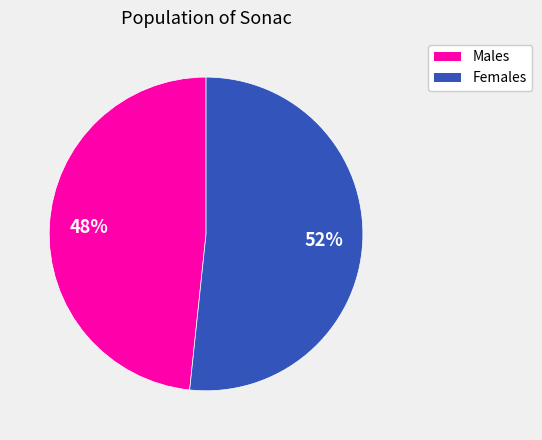

To the nearest percent, what is the average slice percentage?

50%